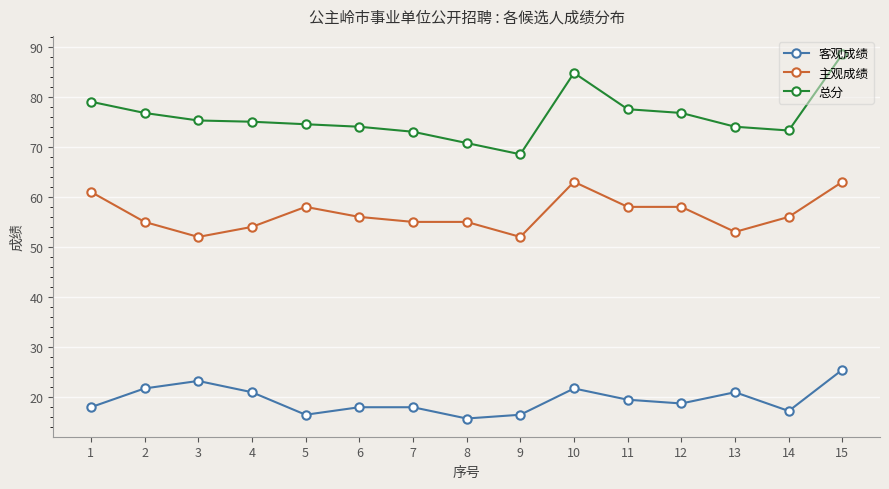

Which series has the largest total across all categories?

总分